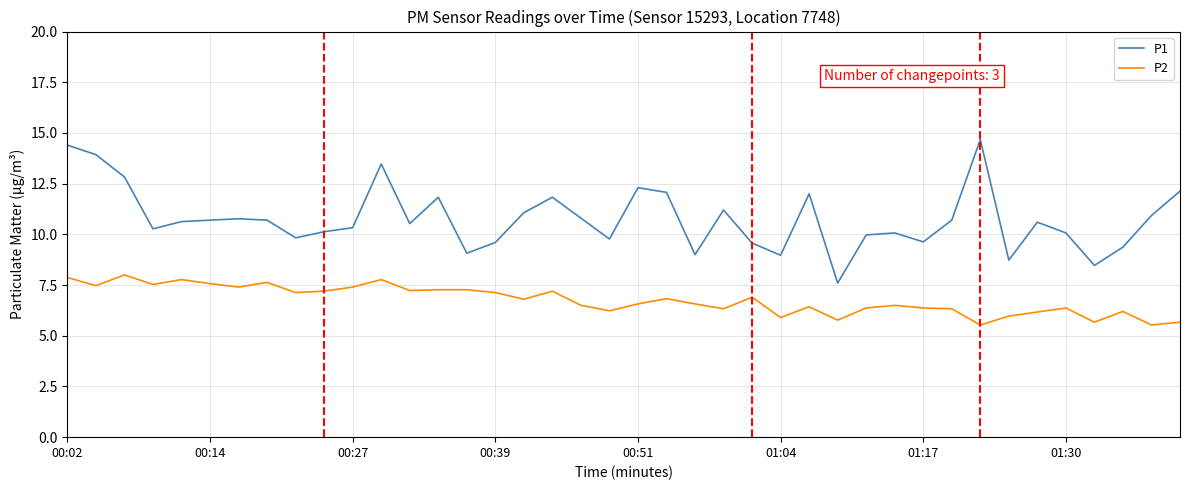

List the series in order of their overall mean, highest first.

P1, P2